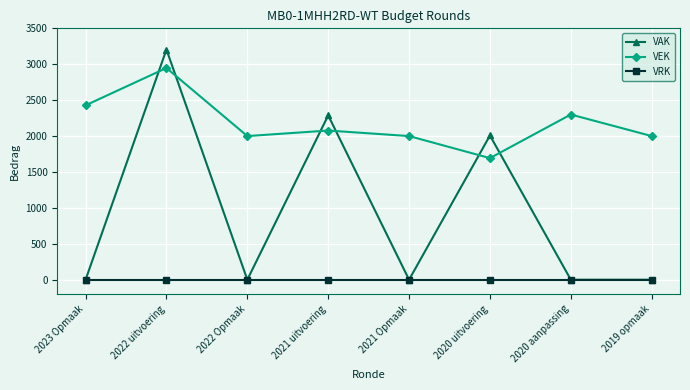

Where do VEK and VAK first cross each other?

2023 Opmaak and 2022 uitvoering